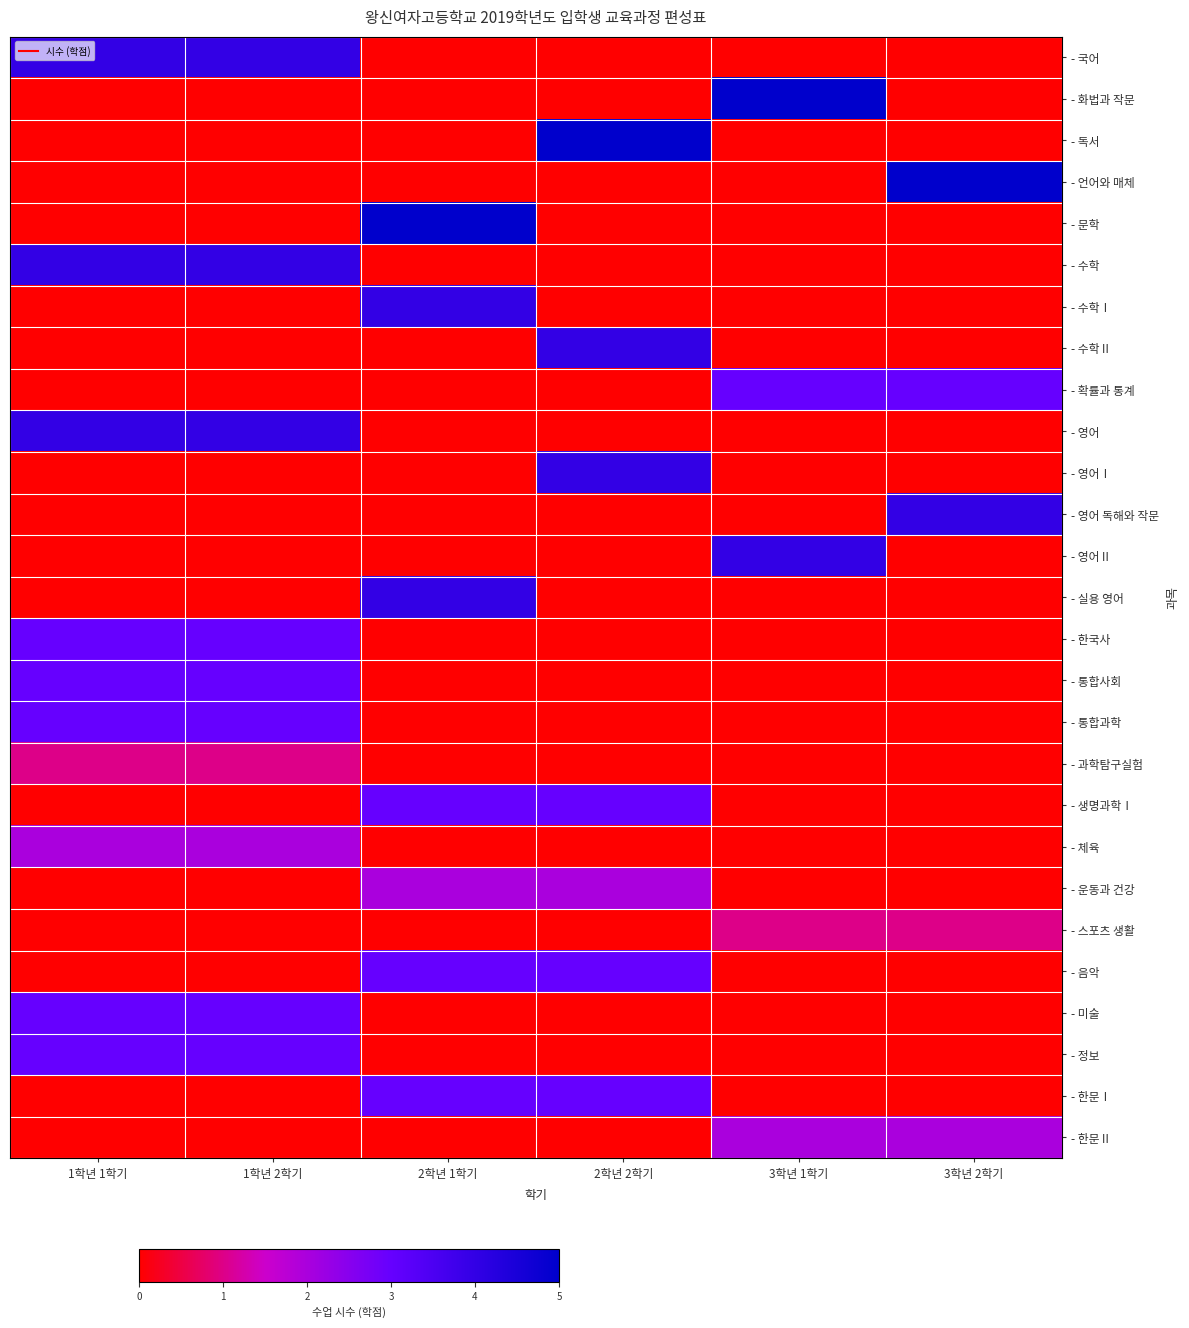

Reading left to right, what are all the values shown in this chart?

- 국어: 1학년 1학기=4	1학년 2학기=4	2학년 1학기=0	2학년 2학기=0	3학년 1학기=0	3학년 2학기=0
- 화법과 작문: 1학년 1학기=0	1학년 2학기=0	2학년 1학기=0	2학년 2학기=0	3학년 1학기=5	3학년 2학기=0
- 독서: 1학년 1학기=0	1학년 2학기=0	2학년 1학기=0	2학년 2학기=5	3학년 1학기=0	3학년 2학기=0
- 언어와 매체: 1학년 1학기=0	1학년 2학기=0	2학년 1학기=0	2학년 2학기=0	3학년 1학기=0	3학년 2학기=5
- 문학: 1학년 1학기=0	1학년 2학기=0	2학년 1학기=5	2학년 2학기=0	3학년 1학기=0	3학년 2학기=0
- 수학: 1학년 1학기=4	1학년 2학기=4	2학년 1학기=0	2학년 2학기=0	3학년 1학기=0	3학년 2학기=0
- 수학Ⅰ: 1학년 1학기=0	1학년 2학기=0	2학년 1학기=4	2학년 2학기=0	3학년 1학기=0	3학년 2학기=0
- 수학Ⅱ: 1학년 1학기=0	1학년 2학기=0	2학년 1학기=0	2학년 2학기=4	3학년 1학기=0	3학년 2학기=0
- 확률과 통계: 1학년 1학기=0	1학년 2학기=0	2학년 1학기=0	2학년 2학기=0	3학년 1학기=3	3학년 2학기=3
- 영어: 1학년 1학기=4	1학년 2학기=4	2학년 1학기=0	2학년 2학기=0	3학년 1학기=0	3학년 2학기=0
- 영어Ⅰ: 1학년 1학기=0	1학년 2학기=0	2학년 1학기=0	2학년 2학기=4	3학년 1학기=0	3학년 2학기=0
- 영어 독해와 작문: 1학년 1학기=0	1학년 2학기=0	2학년 1학기=0	2학년 2학기=0	3학년 1학기=0	3학년 2학기=4
- 영어Ⅱ: 1학년 1학기=0	1학년 2학기=0	2학년 1학기=0	2학년 2학기=0	3학년 1학기=4	3학년 2학기=0
- 실용 영어: 1학년 1학기=0	1학년 2학기=0	2학년 1학기=4	2학년 2학기=0	3학년 1학기=0	3학년 2학기=0
- 한국사: 1학년 1학기=3	1학년 2학기=3	2학년 1학기=0	2학년 2학기=0	3학년 1학기=0	3학년 2학기=0
- 통합사회: 1학년 1학기=3	1학년 2학기=3	2학년 1학기=0	2학년 2학기=0	3학년 1학기=0	3학년 2학기=0
- 통합과학: 1학년 1학기=3	1학년 2학기=3	2학년 1학기=0	2학년 2학기=0	3학년 1학기=0	3학년 2학기=0
- 과학탐구실험: 1학년 1학기=1	1학년 2학기=1	2학년 1학기=0	2학년 2학기=0	3학년 1학기=0	3학년 2학기=0
- 생명과학Ⅰ: 1학년 1학기=0	1학년 2학기=0	2학년 1학기=3	2학년 2학기=3	3학년 1학기=0	3학년 2학기=0
- 체육: 1학년 1학기=2	1학년 2학기=2	2학년 1학기=0	2학년 2학기=0	3학년 1학기=0	3학년 2학기=0
- 운동과 건강: 1학년 1학기=0	1학년 2학기=0	2학년 1학기=2	2학년 2학기=2	3학년 1학기=0	3학년 2학기=0
- 스포츠 생활: 1학년 1학기=0	1학년 2학기=0	2학년 1학기=0	2학년 2학기=0	3학년 1학기=1	3학년 2학기=1
- 음악: 1학년 1학기=0	1학년 2학기=0	2학년 1학기=3	2학년 2학기=3	3학년 1학기=0	3학년 2학기=0
- 미술: 1학년 1학기=3	1학년 2학기=3	2학년 1학기=0	2학년 2학기=0	3학년 1학기=0	3학년 2학기=0
- 정보: 1학년 1학기=3	1학년 2학기=3	2학년 1학기=0	2학년 2학기=0	3학년 1학기=0	3학년 2학기=0
- 한문Ⅰ: 1학년 1학기=0	1학년 2학기=0	2학년 1학기=3	2학년 2학기=3	3학년 1학기=0	3학년 2학기=0
- 한문Ⅱ: 1학년 1학기=0	1학년 2학기=0	2학년 1학기=0	2학년 2학기=0	3학년 1학기=2	3학년 2학기=2